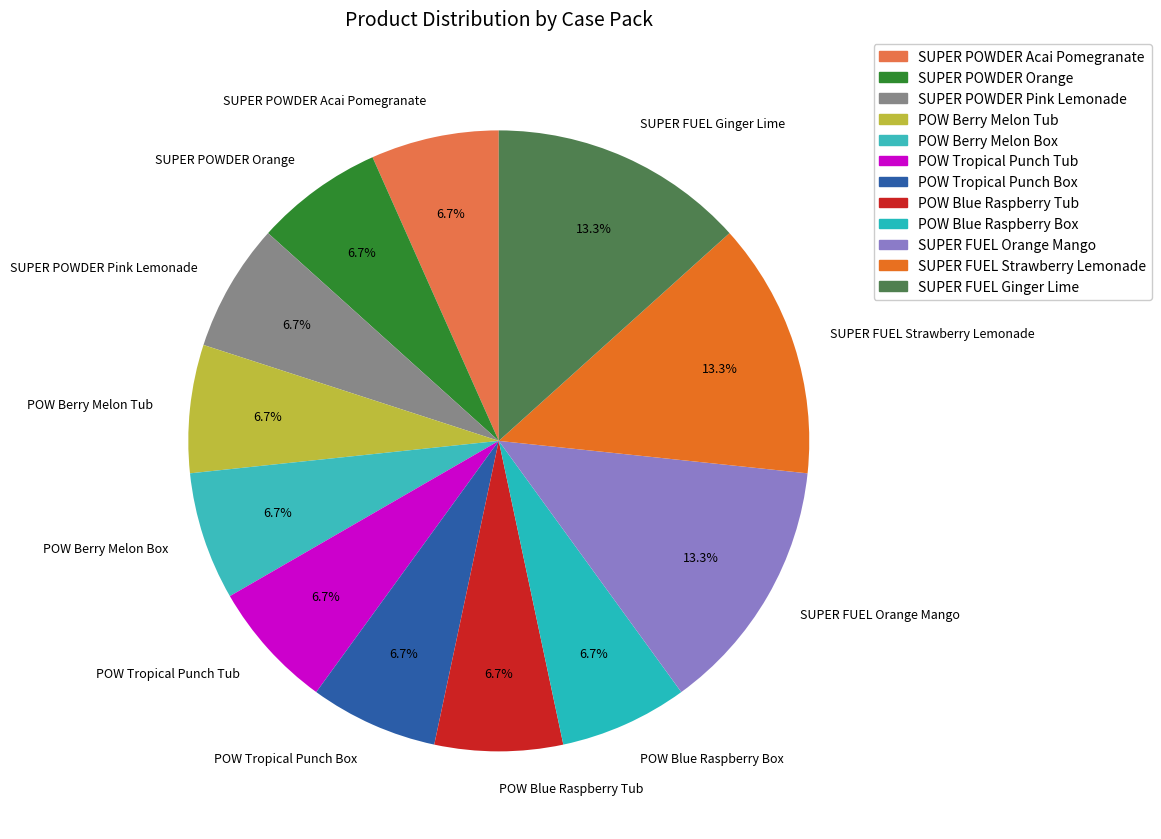

To the nearest percent, what is the difference between the SUPER FUEL Strawberry Lemonade and SUPER POWDER Acai Pomegranate slice percentages?

7%